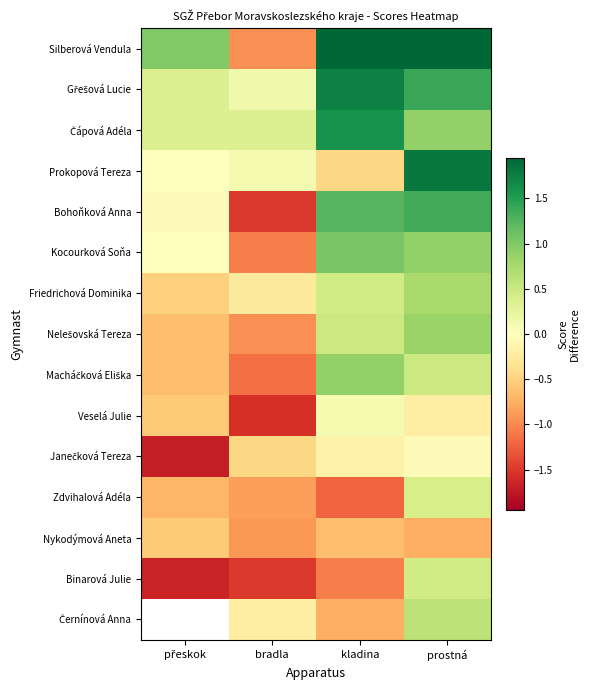

True or false: Gřešová Lucie has a value of 0.2 at bradla.

False